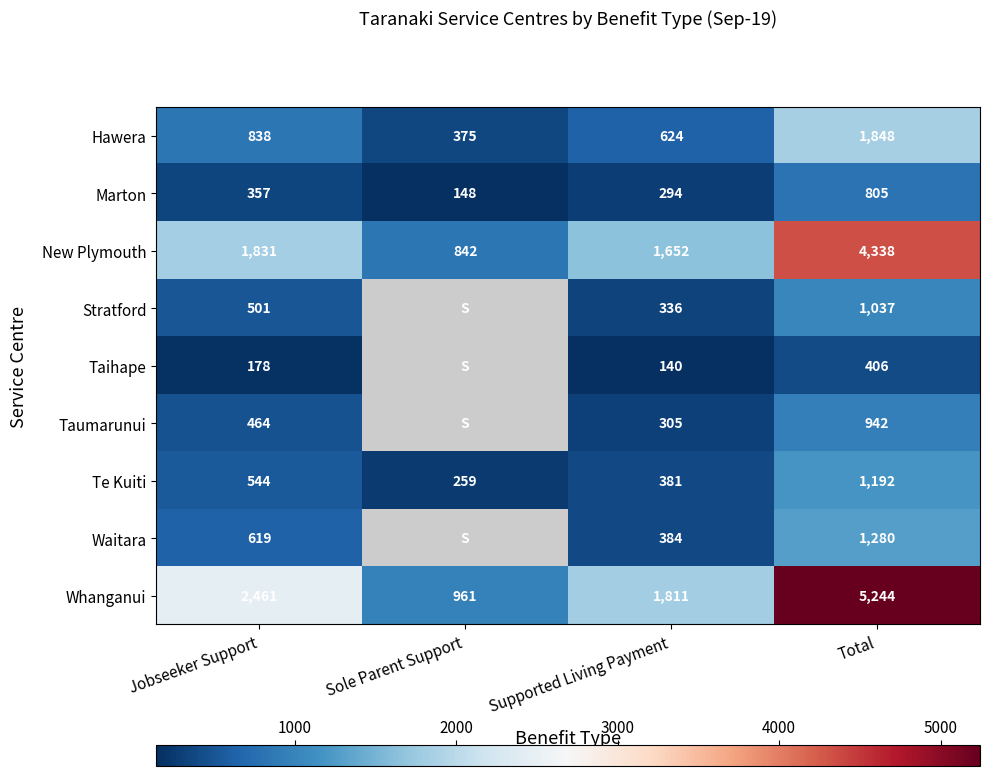

The value of Te Kuiti at Total is 504. True or false?

False